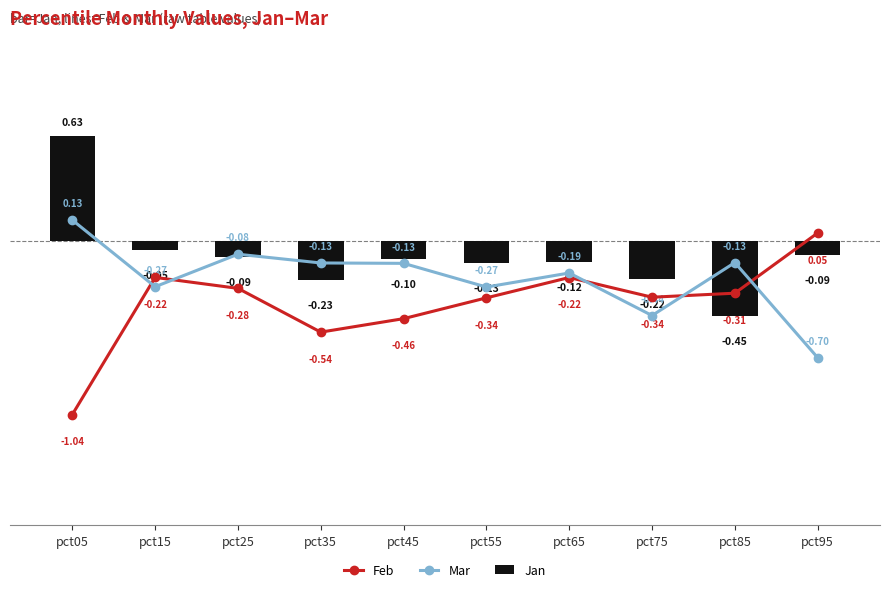

Rank the categories by Jan value from highest to lowest.

pct05, pct15, pct95, pct25, pct45, pct65, pct55, pct75, pct35, pct85